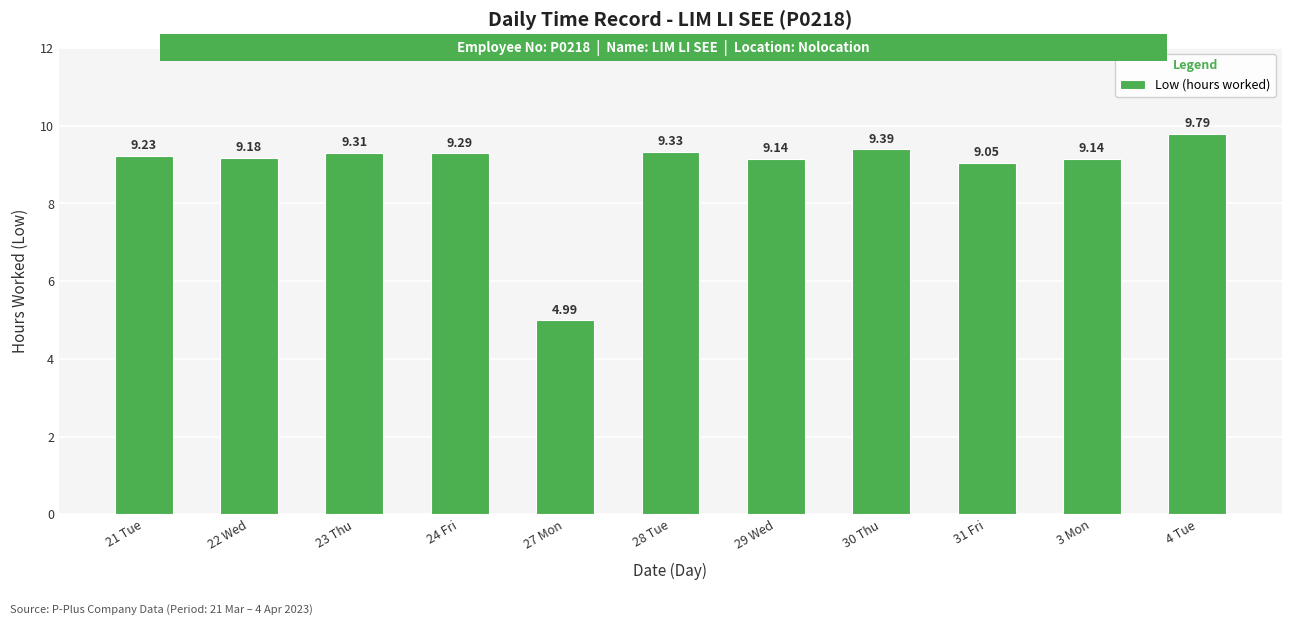

What is the label of the 10th bar from the right?

22 Wed